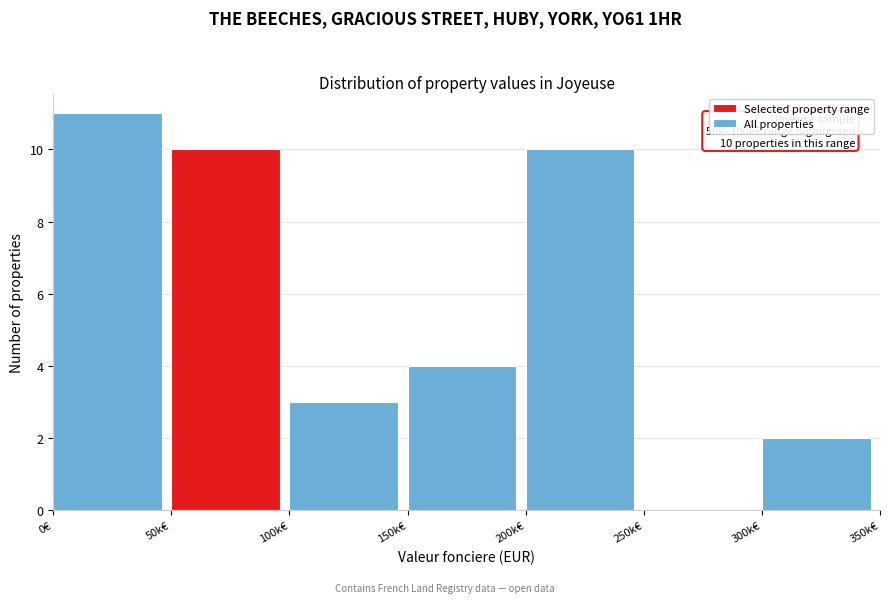

Reading left to right, transcribe all the data shown in this chart.

0€=11	50k€=10	100k€=3	150k€=4	200k€=10	250k€=0	300k€=2